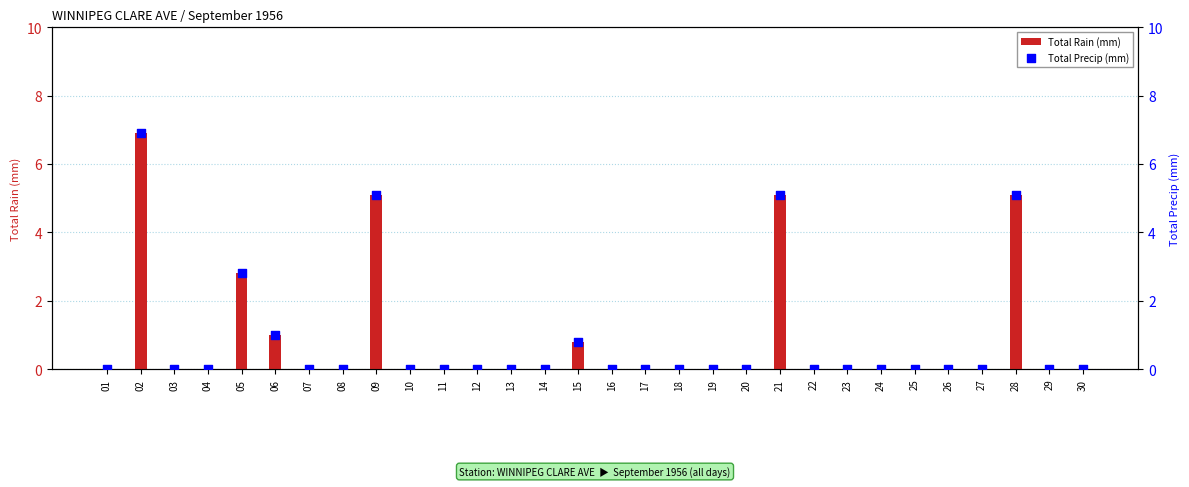

Which series reaches the maximum Y coordinate?

Total Rain (mm)